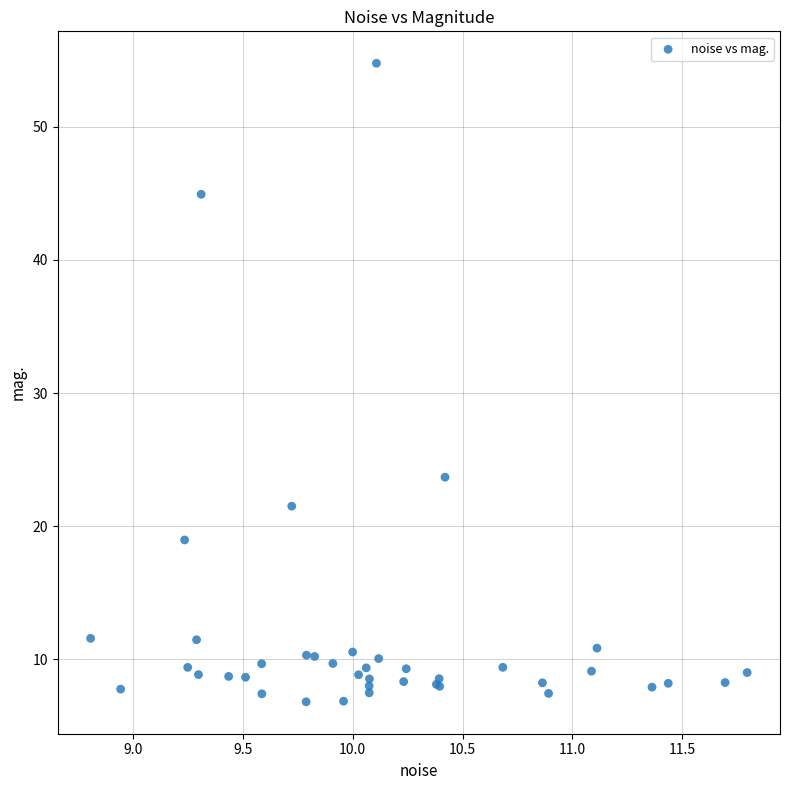

What Y value in the scatter plot is closest to 30?

23.7